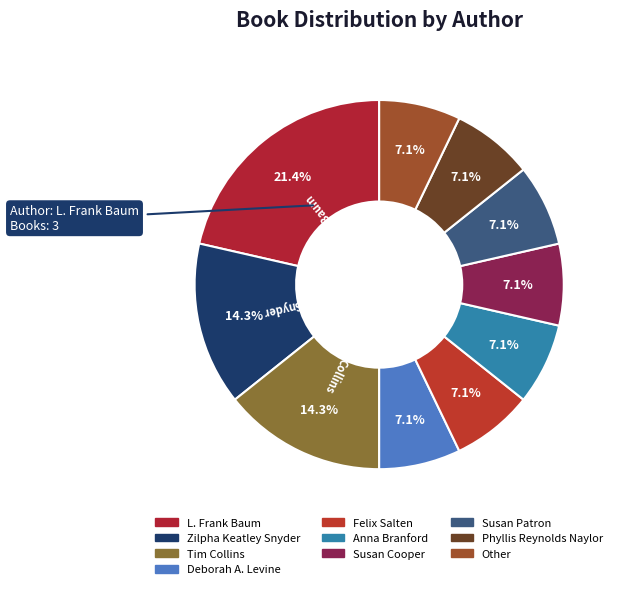

Combined, do Susan Patron and Zilpha Keatley Snyder account for over 50%?

No